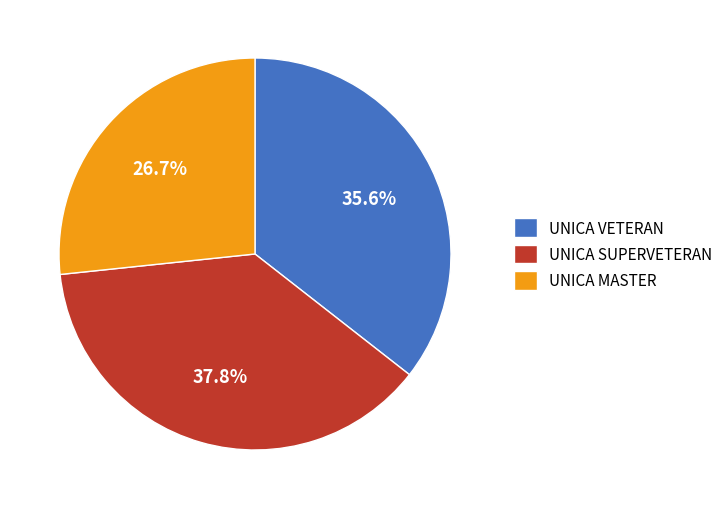

Is UNICA VETERAN the majority of the pie?

No